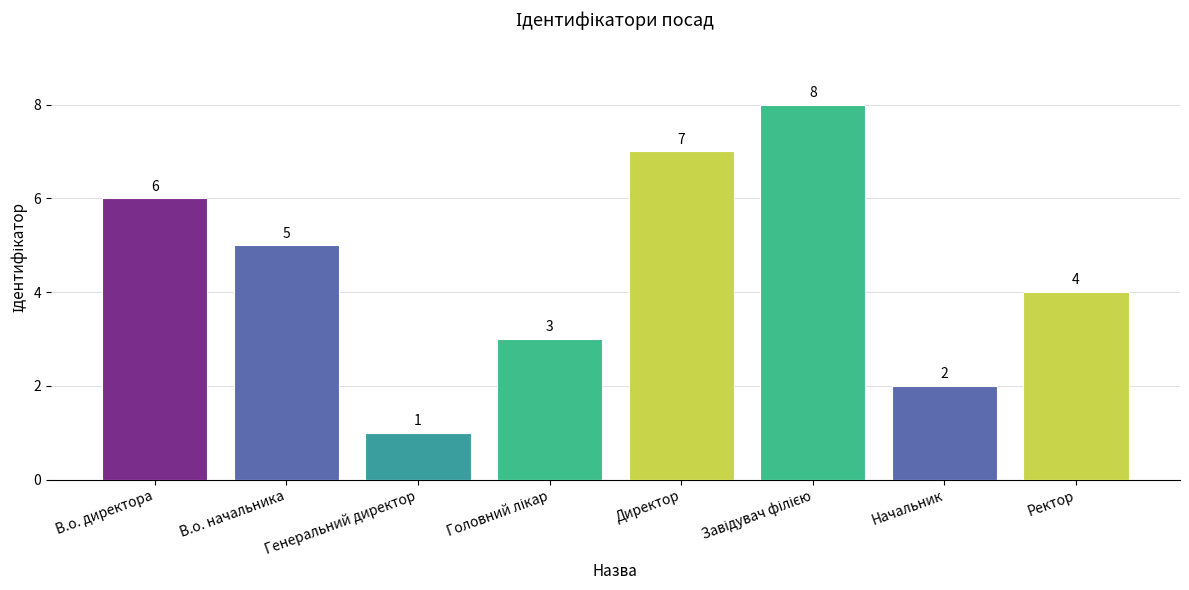

What is the ratio of the value at В.о. директора to the value at В.о. начальника?

1.2